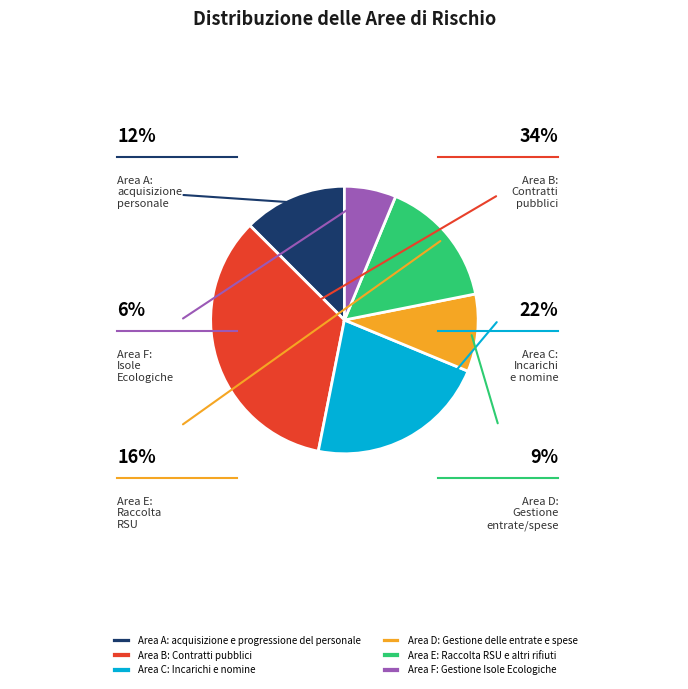

Which category has the biggest portion of the pie?

Area B: Contratti pubblici